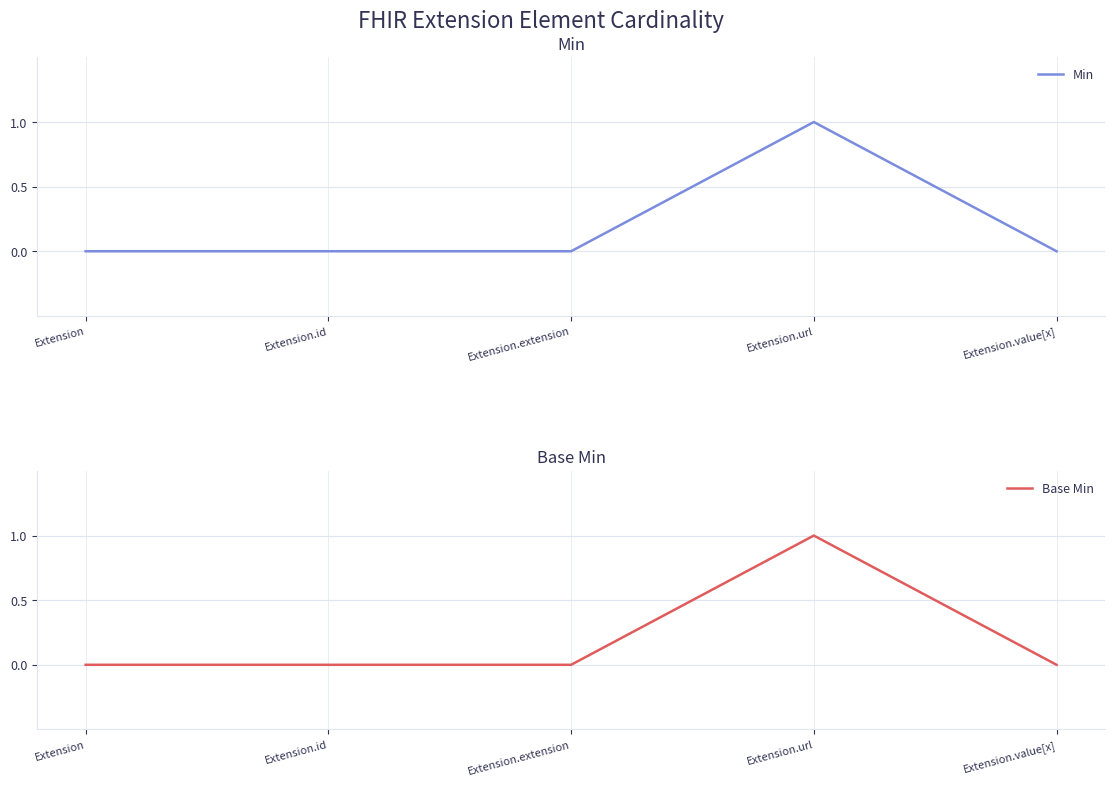

Is this an area chart (filled region under the line)?

No